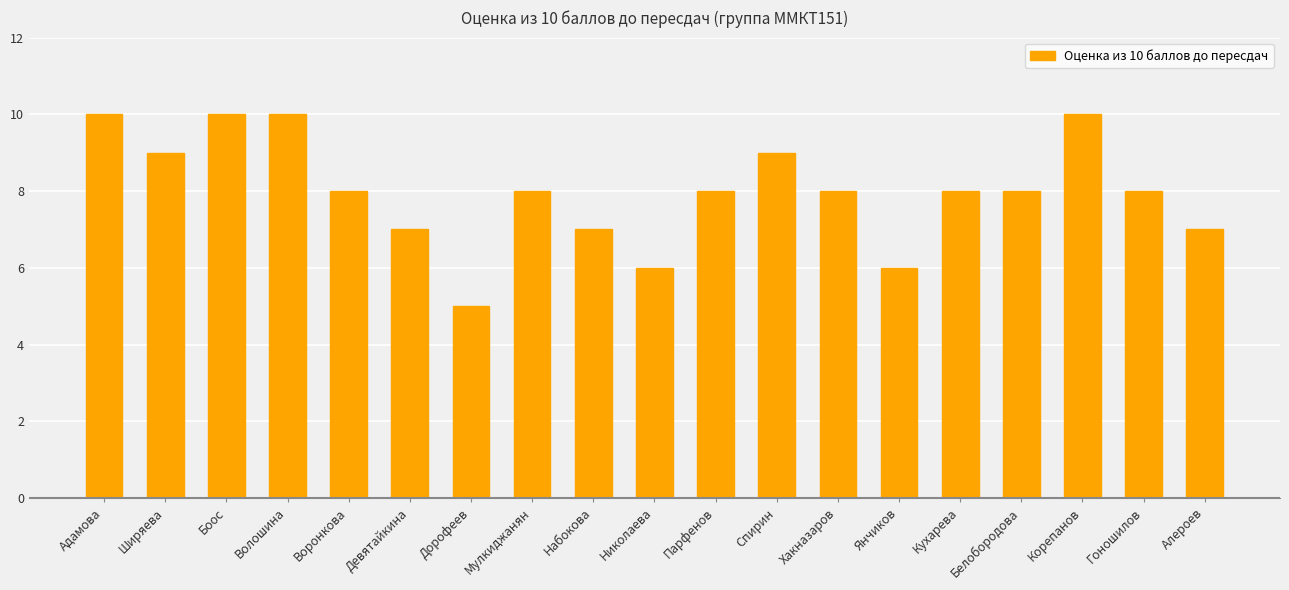

What is the value of the 12th bar from the left?

9